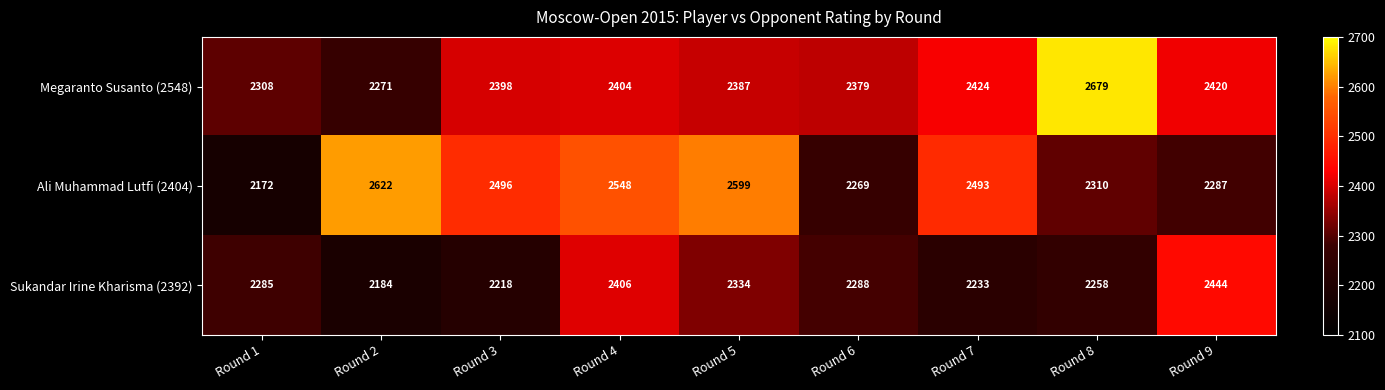

Reading left to right, extract all data points from this chart.

Megaranto Susanto (2548): Round 1=2308	Round 2=2271	Round 3=2398	Round 4=2404	Round 5=2387	Round 6=2379	Round 7=2424	Round 8=2679	Round 9=2420
Ali Muhammad Lutfi (2404): Round 1=2172	Round 2=2622	Round 3=2496	Round 4=2548	Round 5=2599	Round 6=2269	Round 7=2493	Round 8=2310	Round 9=2287
Sukandar Irine Kharisma (2392): Round 1=2285	Round 2=2184	Round 3=2218	Round 4=2406	Round 5=2334	Round 6=2288	Round 7=2233	Round 8=2258	Round 9=2444